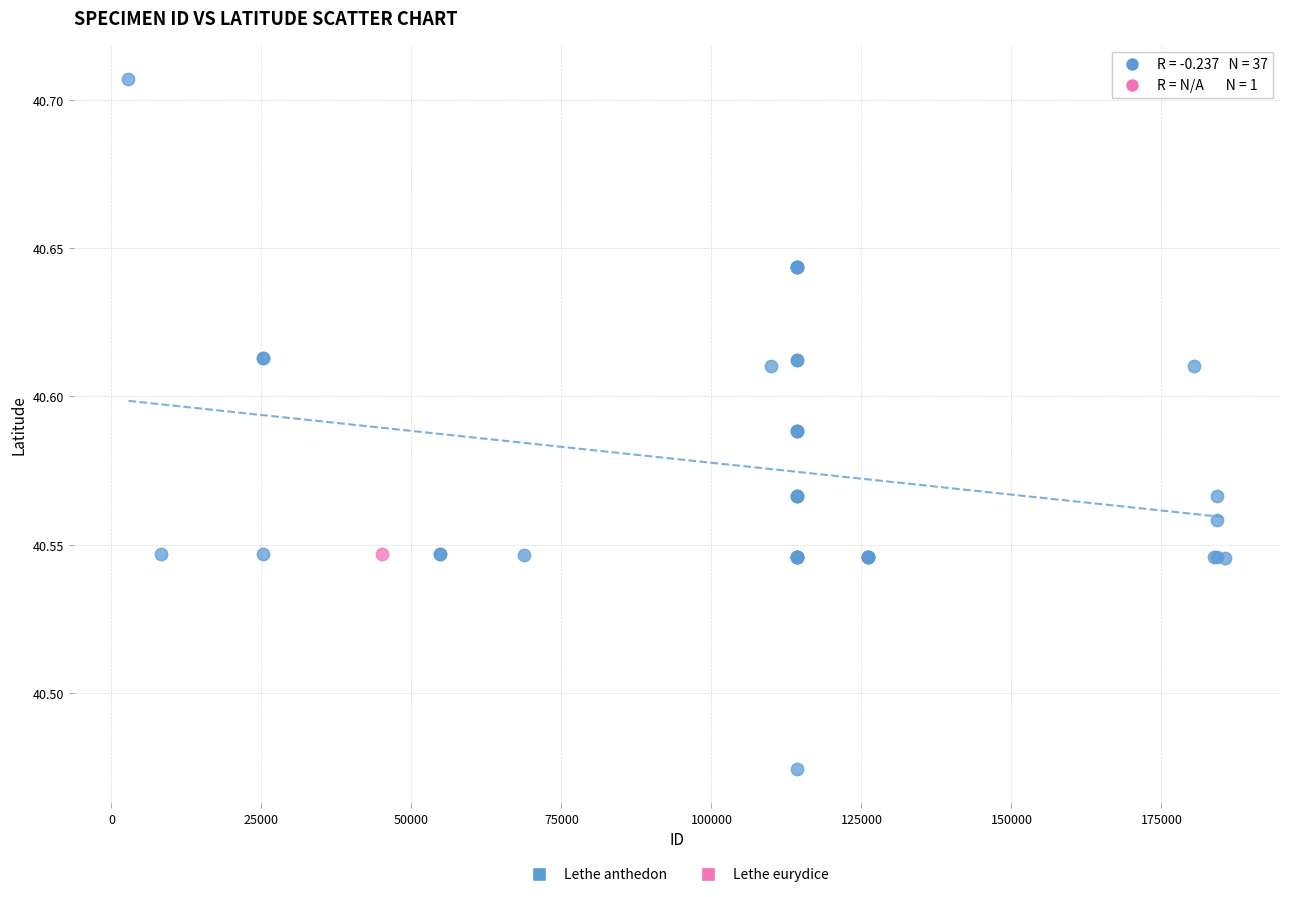

What are all the series names shown in the legend?

Lethe anthedon, Lethe eurydice